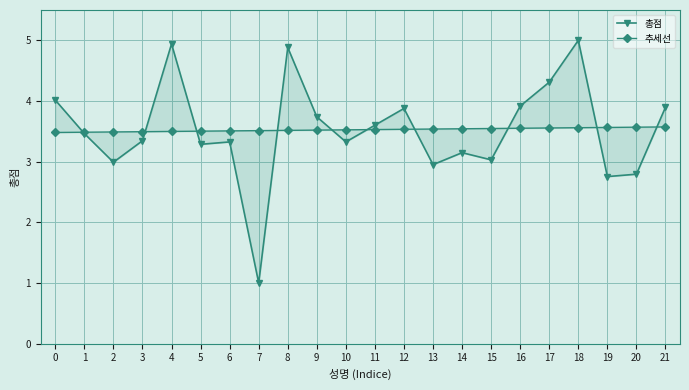

List the labels in order of 추세선 value, smallest first.

0, 1, 2, 3, 4, 5, 6, 7, 8, 9, 10, 11, 12, 13, 14, 15, 16, 17, 18, 19, 20, 21